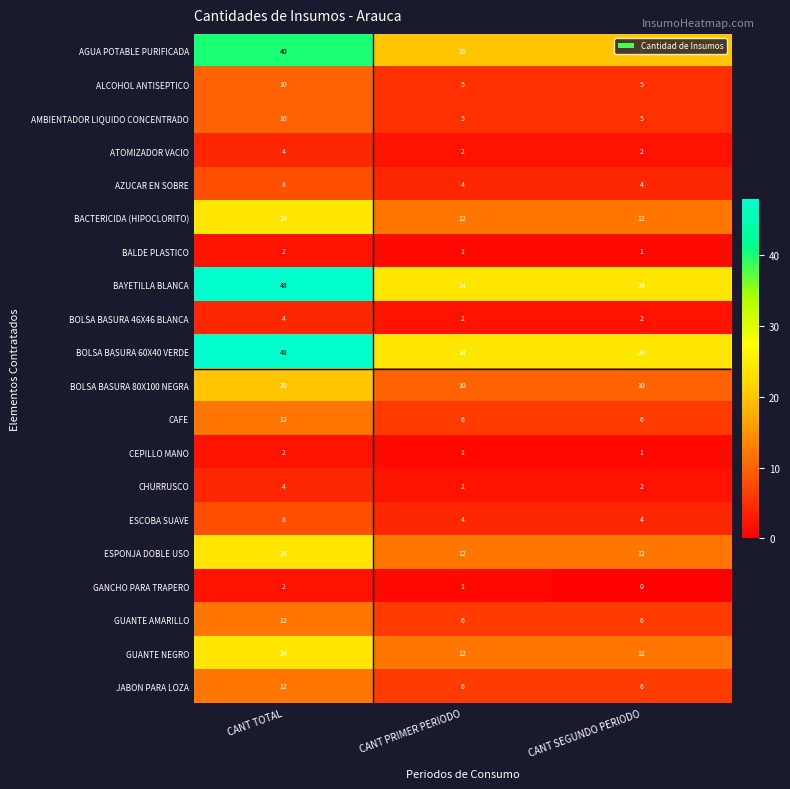

What is the approximate value of AZUCAR EN SOBRE at CANT SEGUNDO PERIODO?

4